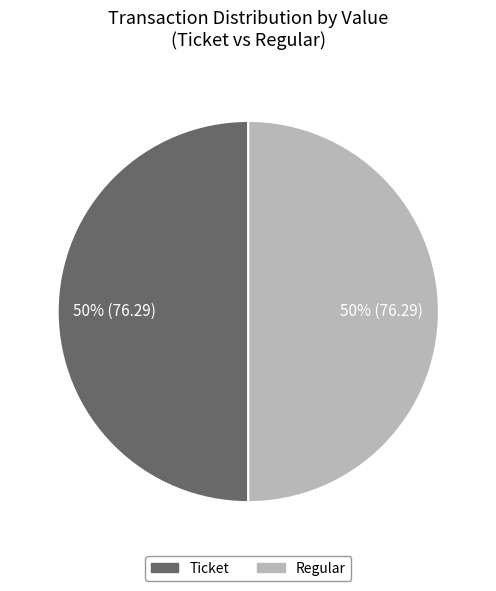

The Regular slice represents 38% of the pie. True or false?

False